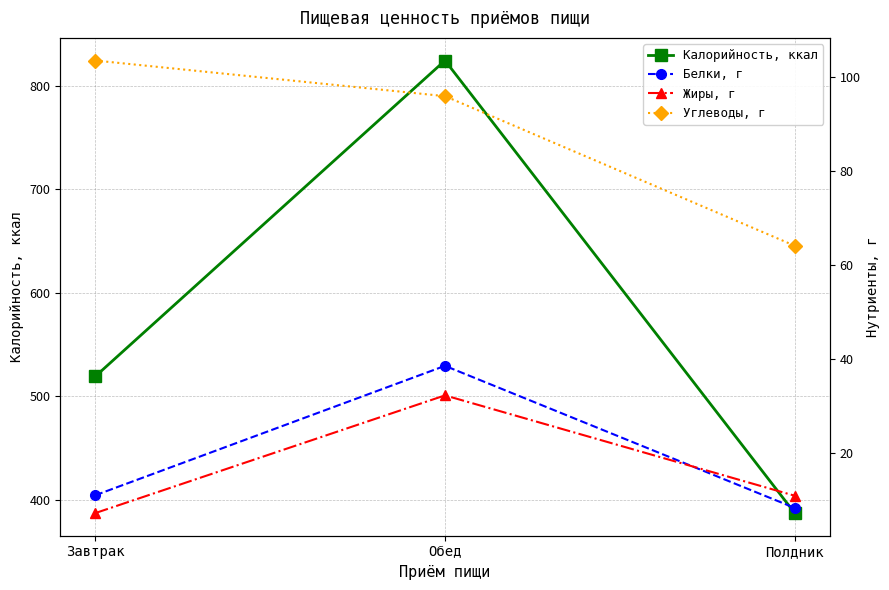

At Обед, list the series in order from largest to smallest.

Калорийность, ккал, Углеводы, г, Белки, г, Жиры, г